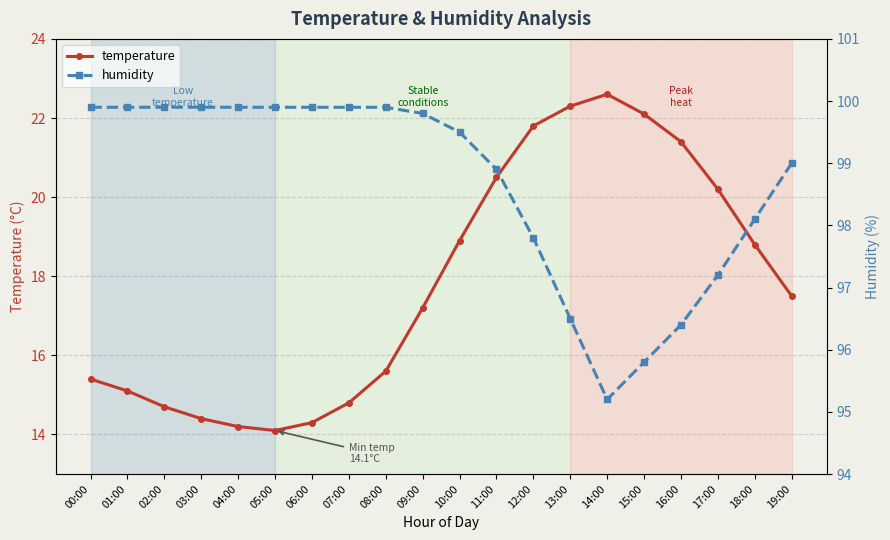

What is the difference between the maximum and second lowest values in the humidity series?

4.1